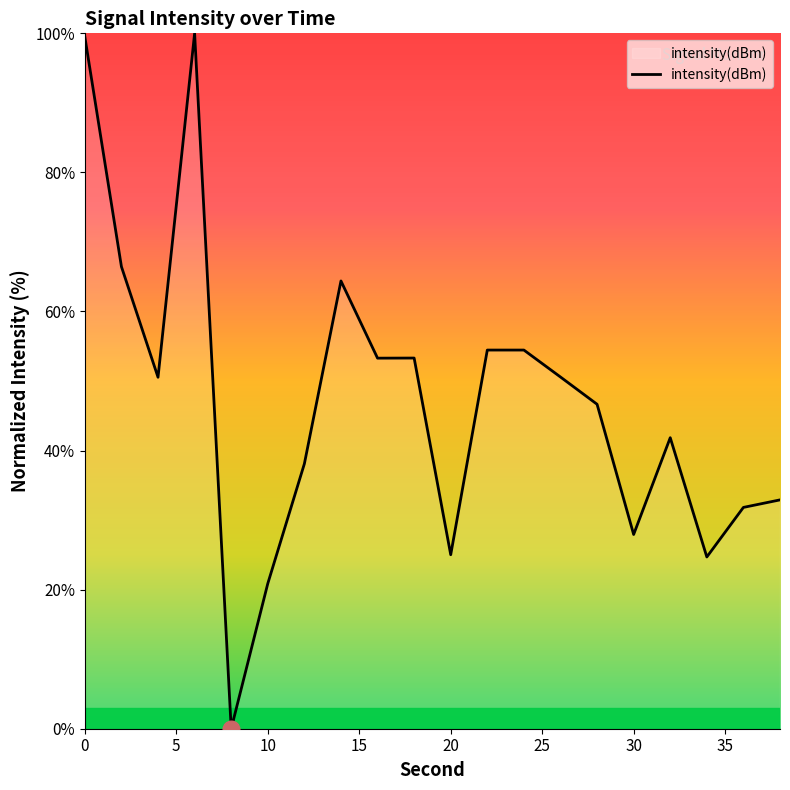

What is the greatest value displayed?

100.0